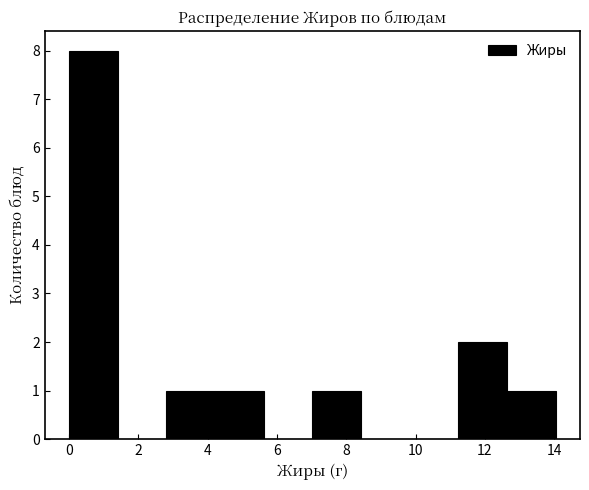

Reading left to right, transcribe this chart: for each bar, give the range it covers on the x-axis and its height. Neither the bar edges nor the heights are printed on the chart, so give them approximately, as read against the axes.

0.0 to 1.4: 8
1.4 to 2.8: 0
2.8 to 4.2: 1
4.2 to 5.6: 1
5.6 to 7.0: 0
7.0 to 8.4: 1
8.4 to 9.8: 0
9.8 to 11.2: 0
11.2 to 12.6: 2
12.6 to 14.0: 1